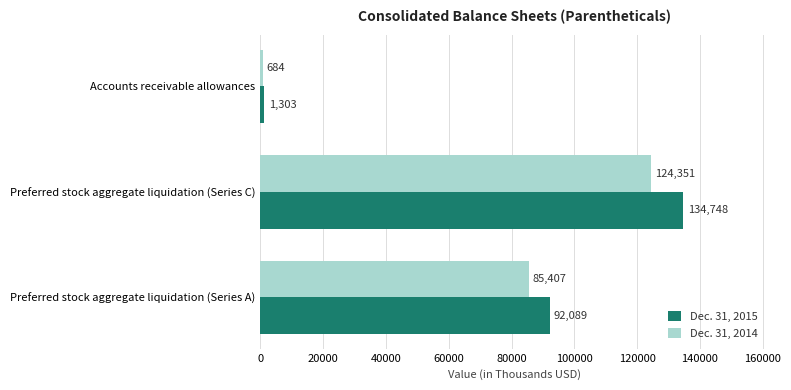

How many data points in Dec. 31, 2014 are less than 85407?

1